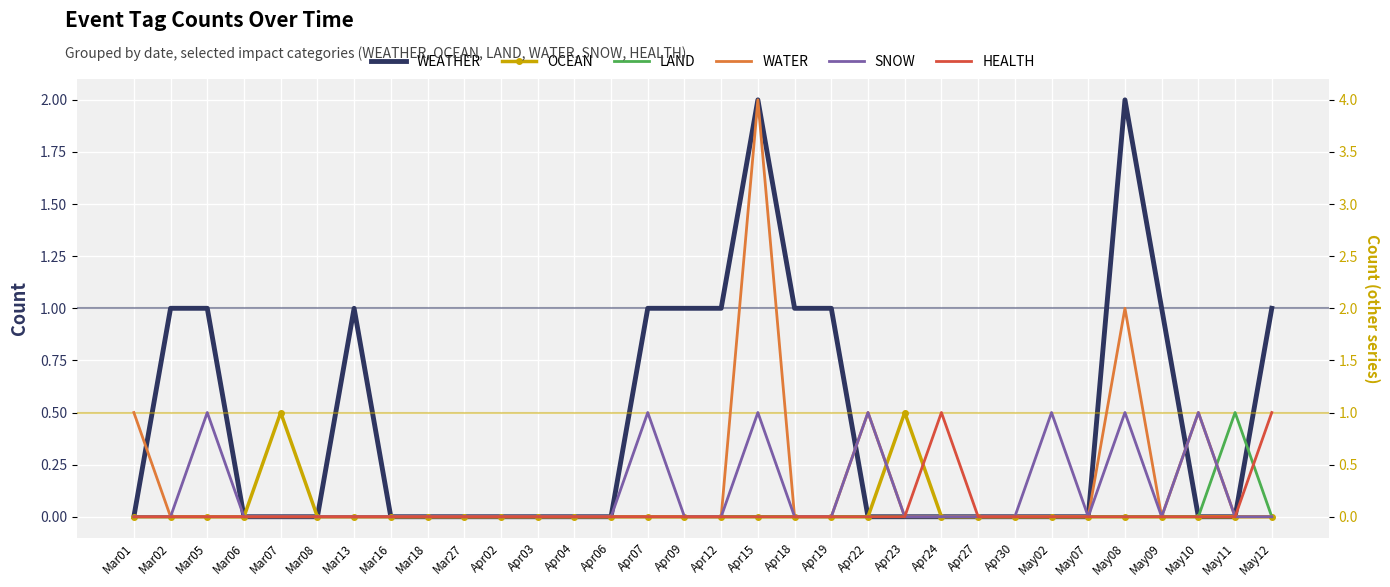

What is the sum of all WATER values?

9